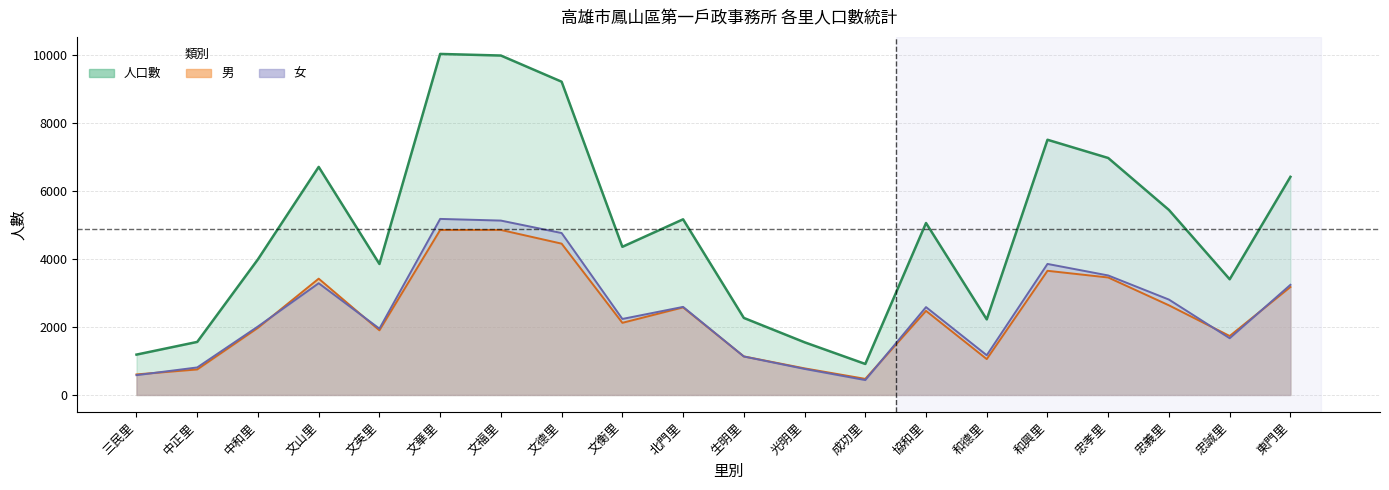

Count the number of data series in this chart.

3